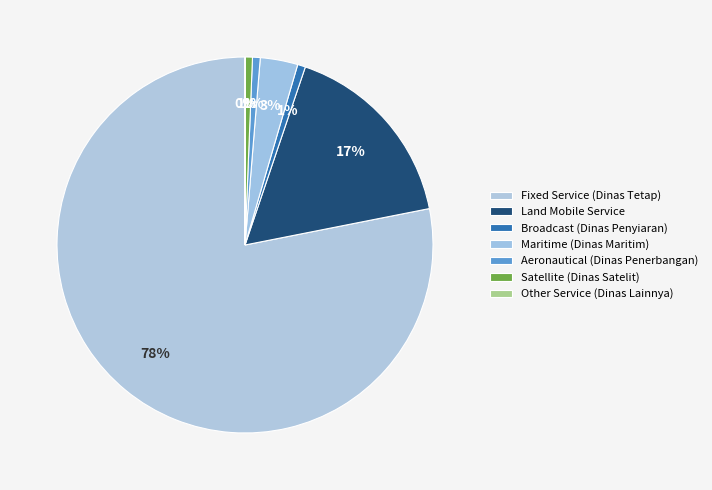

What is the total percentage of Fixed Service (Dinas Tetap) and Other Service (Dinas Lainnya)?

78.1%